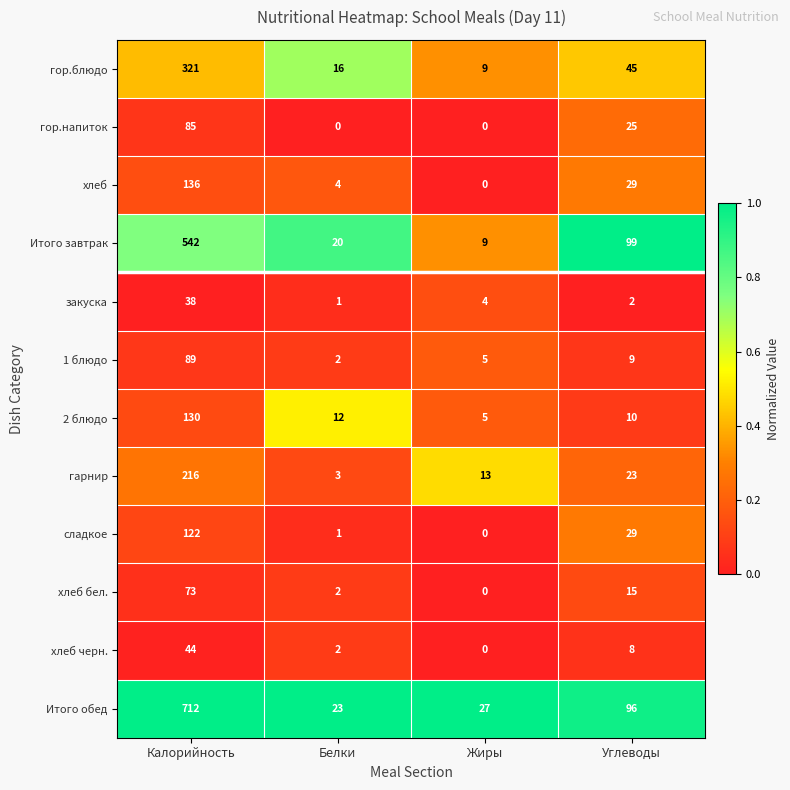

Which category has the highest value in the 2 блюдо series?

Калорийность